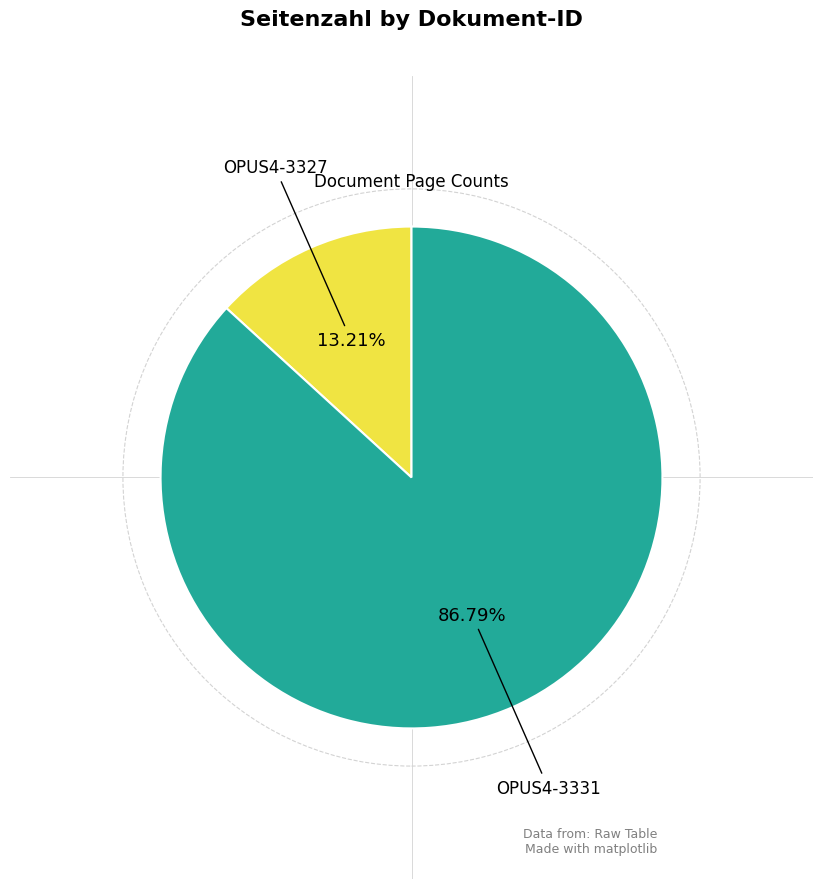

Is there any slice that represents more than half of the pie?

Yes